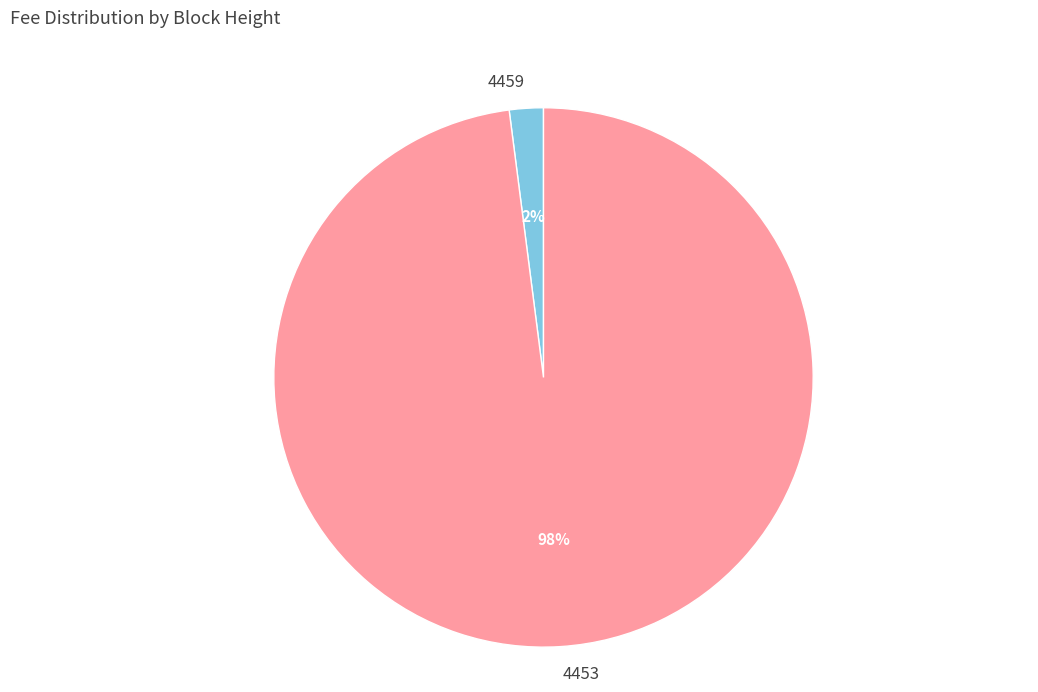

Which category has the smallest portion of the pie?

4459